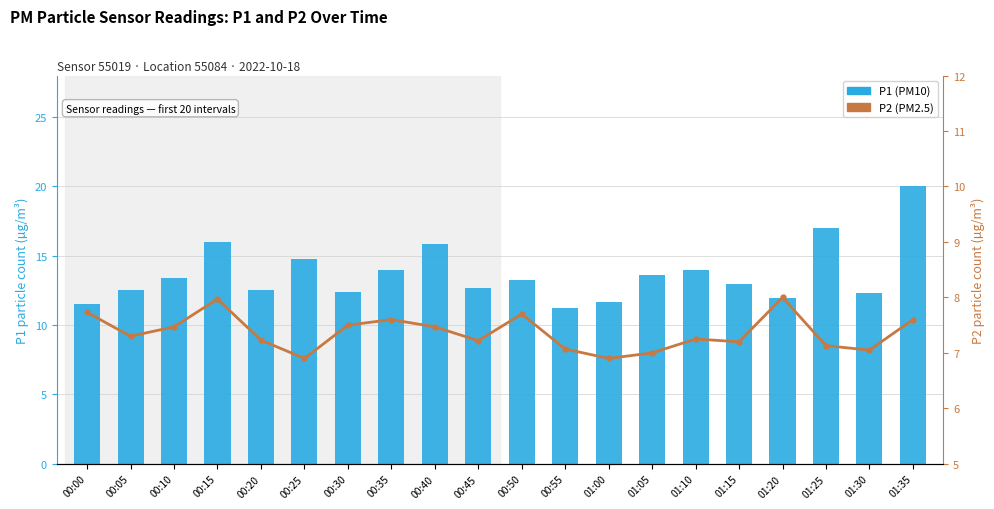

What is the difference between the highest and lowest values at 01:05?

6.6